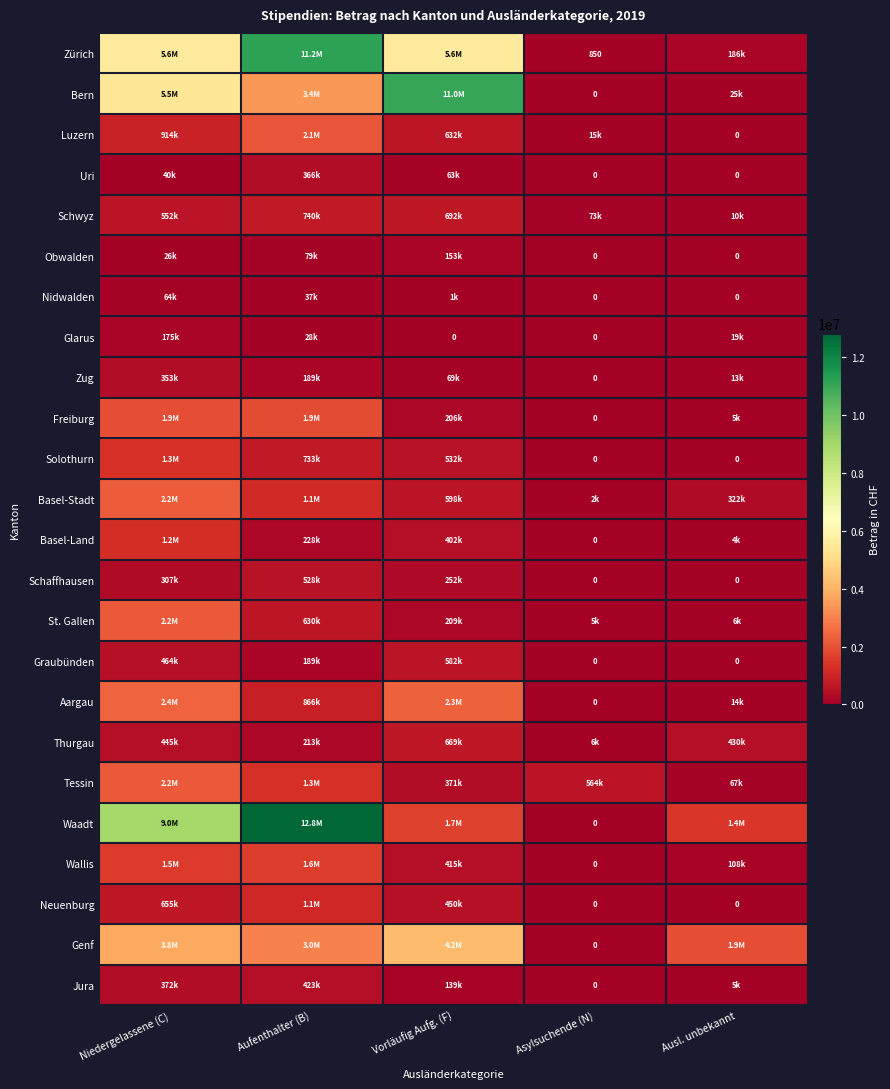

At which category does the chart reach its minimum across all series?

Asylsuchende (N)